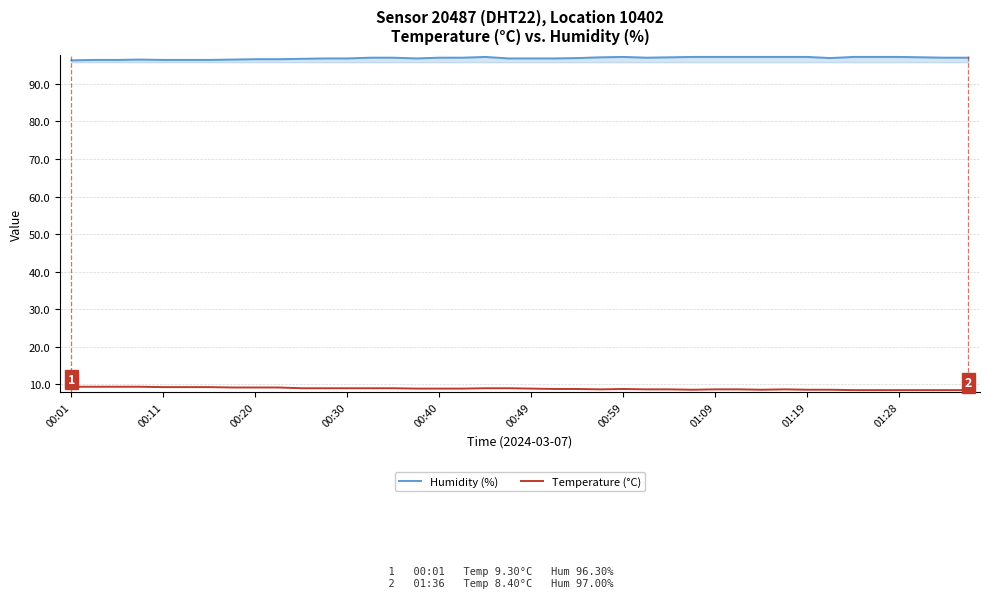

What is the minimum value shown in the chart?

8.4